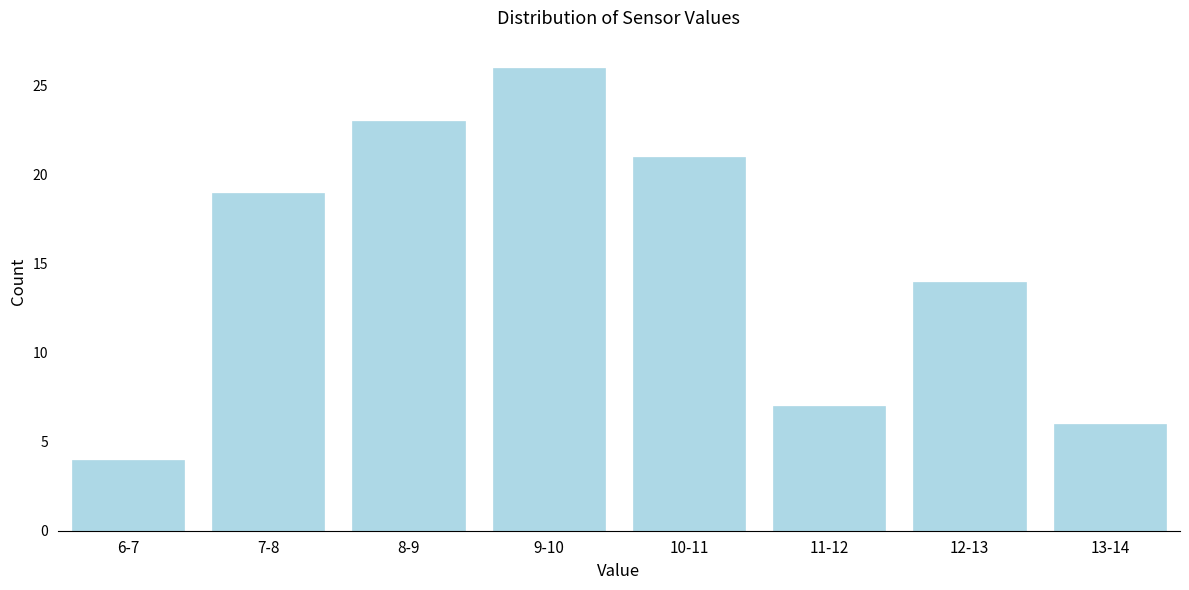

Reading left to right, extract all data points from this chart.

6-7=4	7-8=19	8-9=23	9-10=26	10-11=21	11-12=7	12-13=14	13-14=6